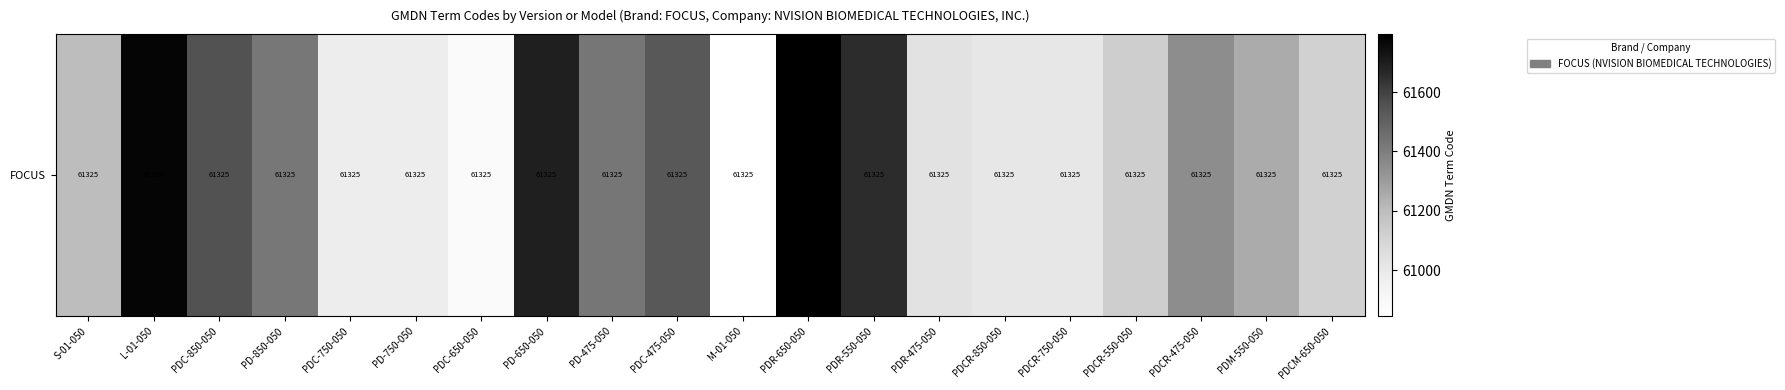

How many series are shown in this chart?

1